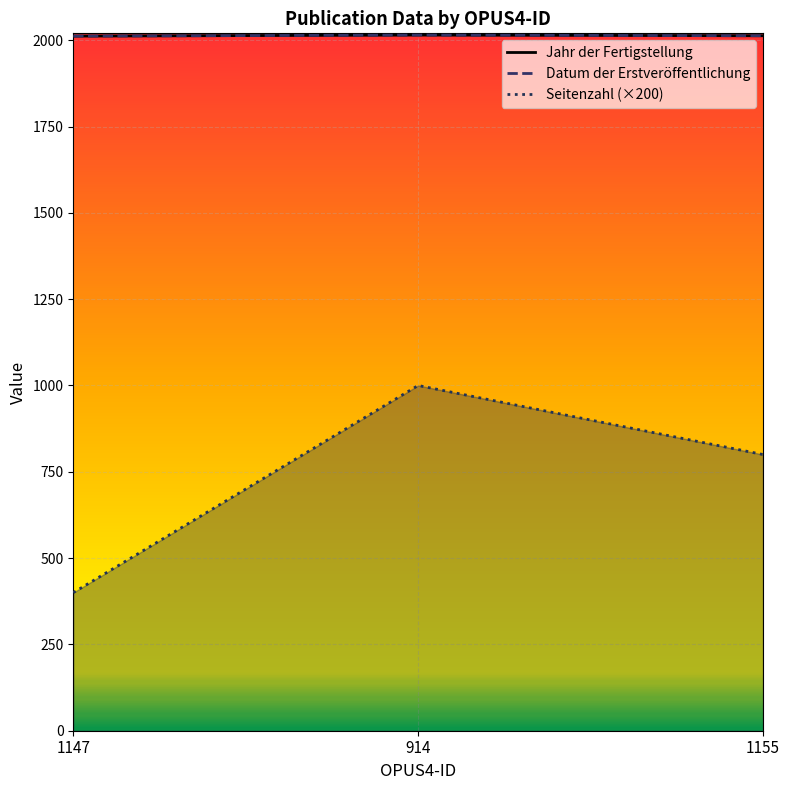

What is the sum of all Datum der Erstveröffentlichung values?

6040